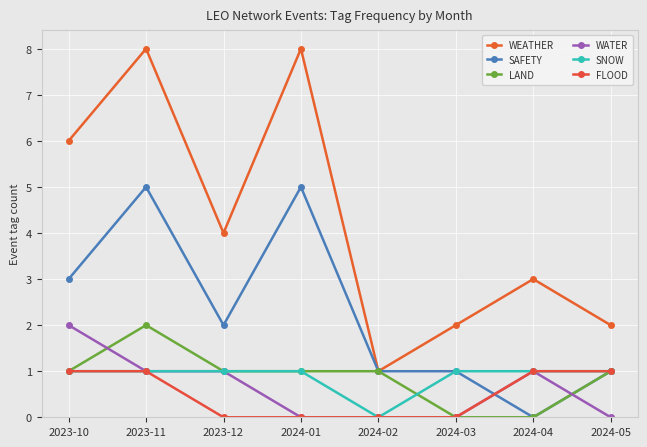

What is the average value of the WATER series?

1